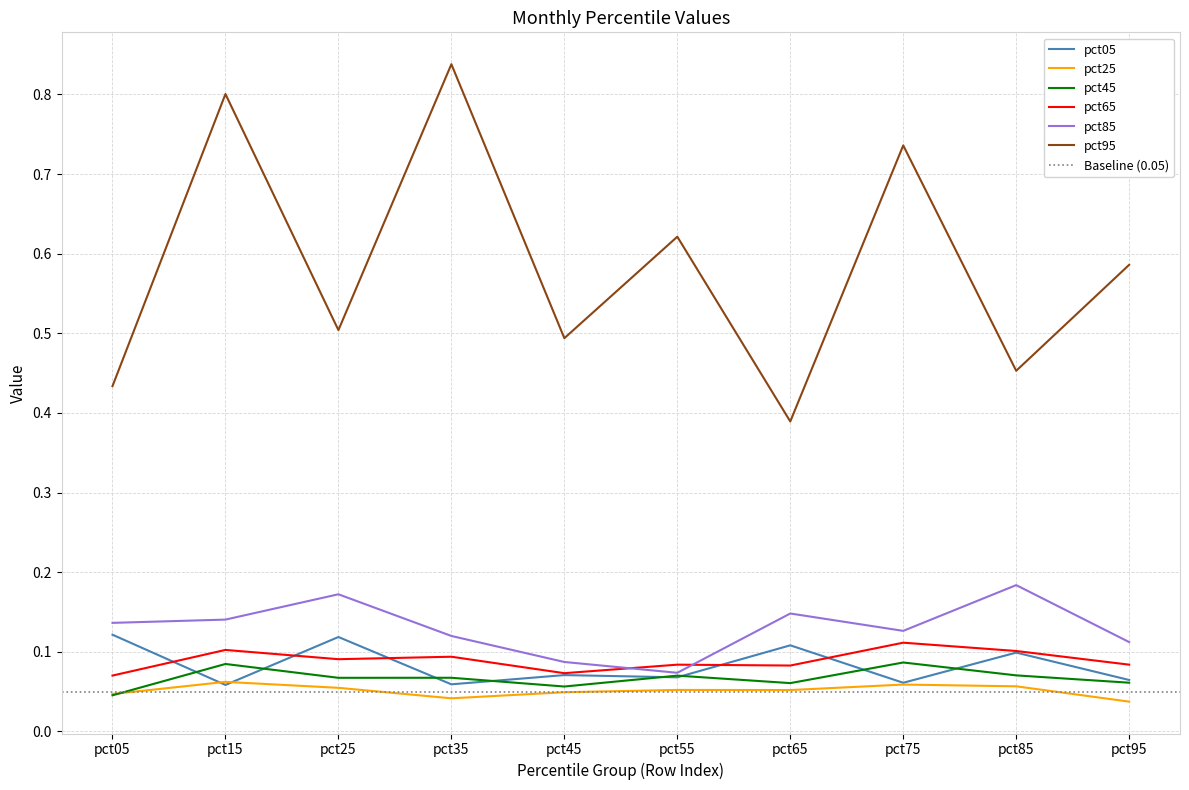

Where is pct45 nearest to the value 0?

pct05